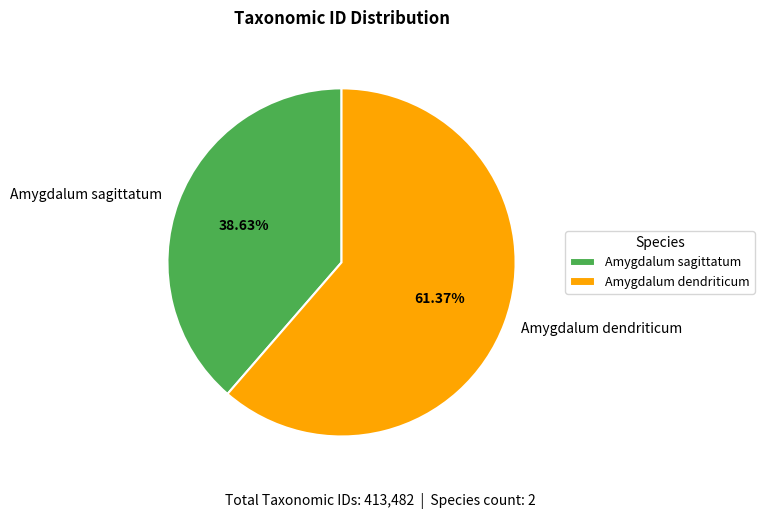

To the nearest percent, what is the average slice percentage?

50%